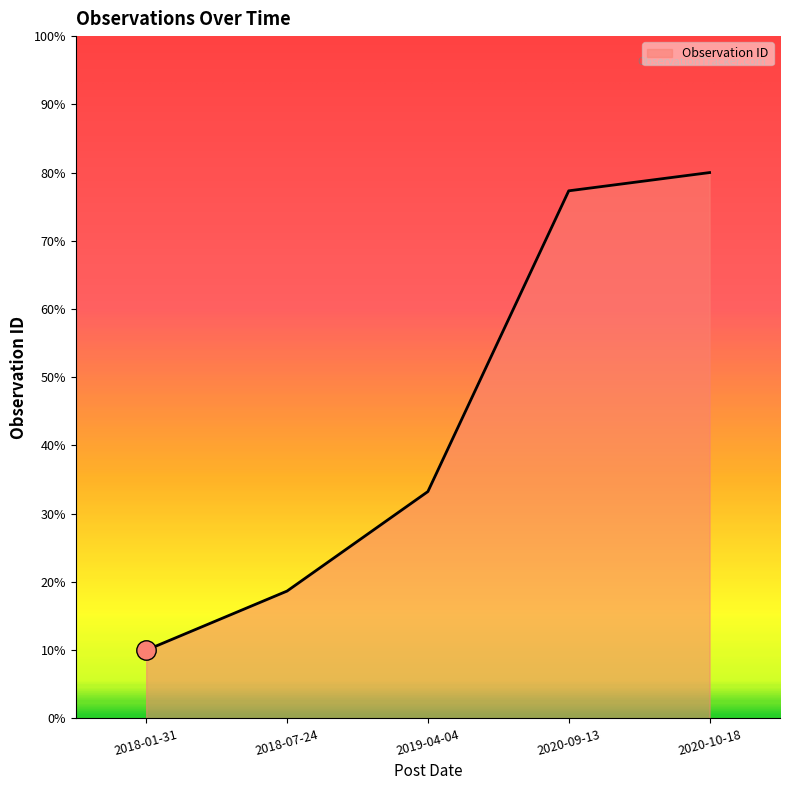

True or false: the data has more than 1 interior local peaks.

False